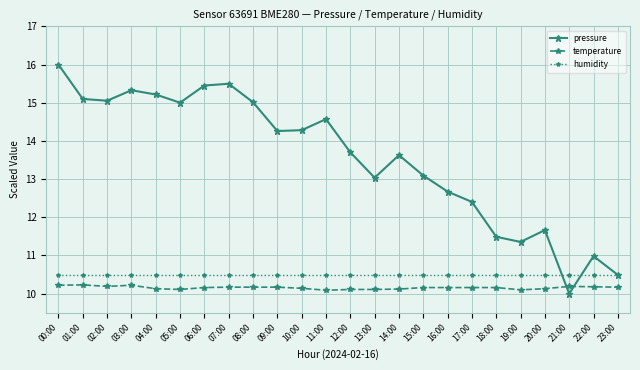

What are all the series names shown in the legend?

pressure, temperature, humidity